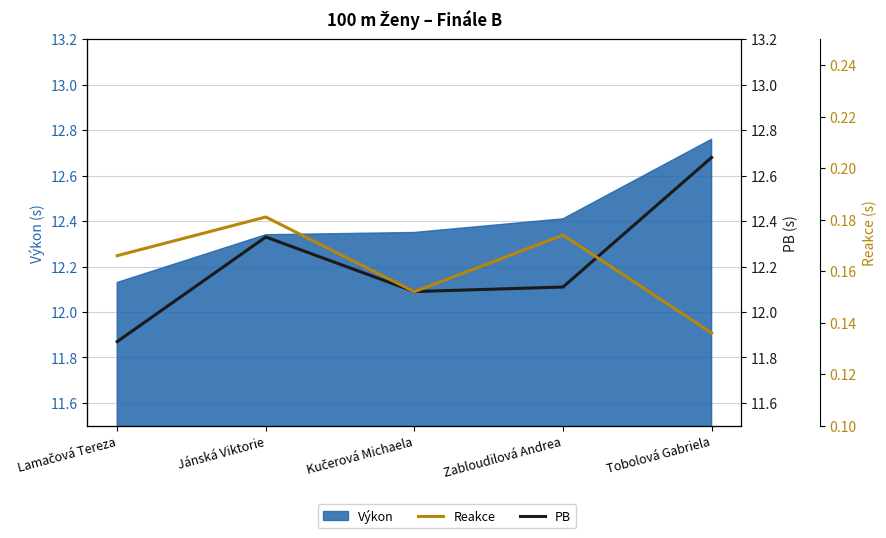

What position from the right is Zabloudilová Andrea?

2